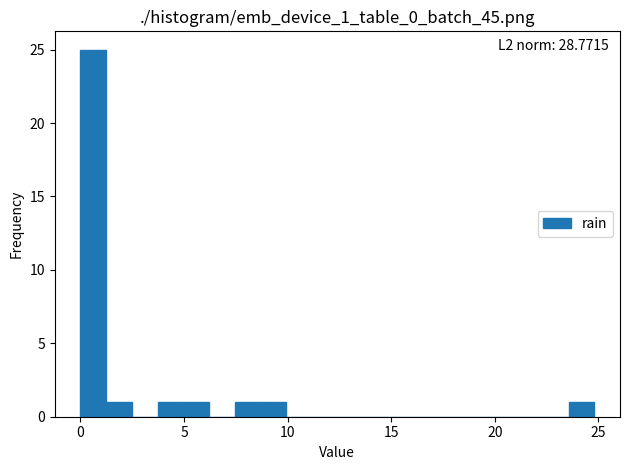

Read against the x-axis, roughly where is the centre of the tallest bar?

0.5